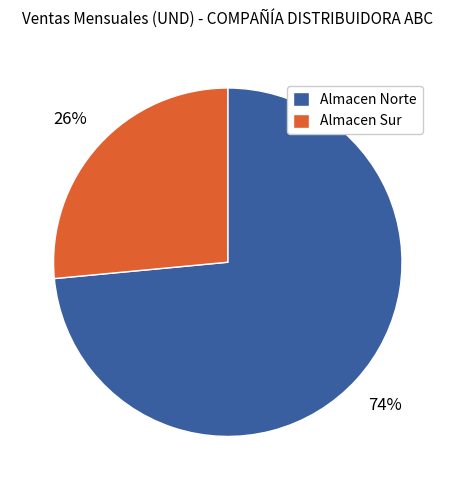

What is the smallest slice in the pie chart?

Almacen Sur